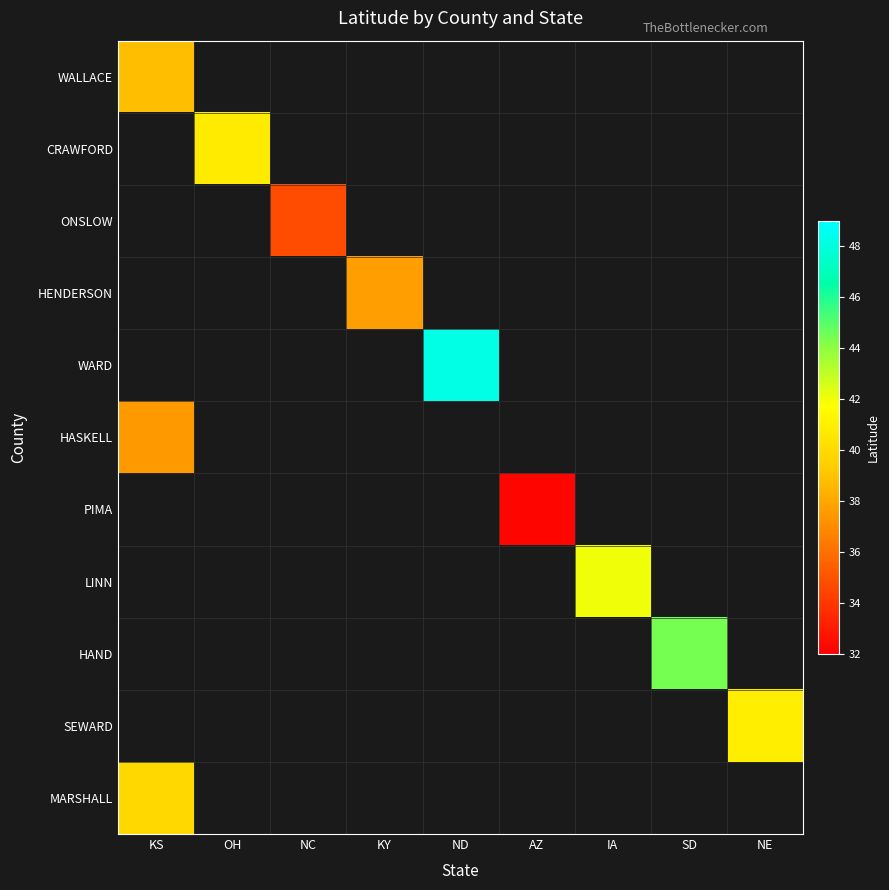

Rank the categories by LINN value from lowest to highest.

KS, OH, NC, KY, ND, AZ, IA, SD, NE